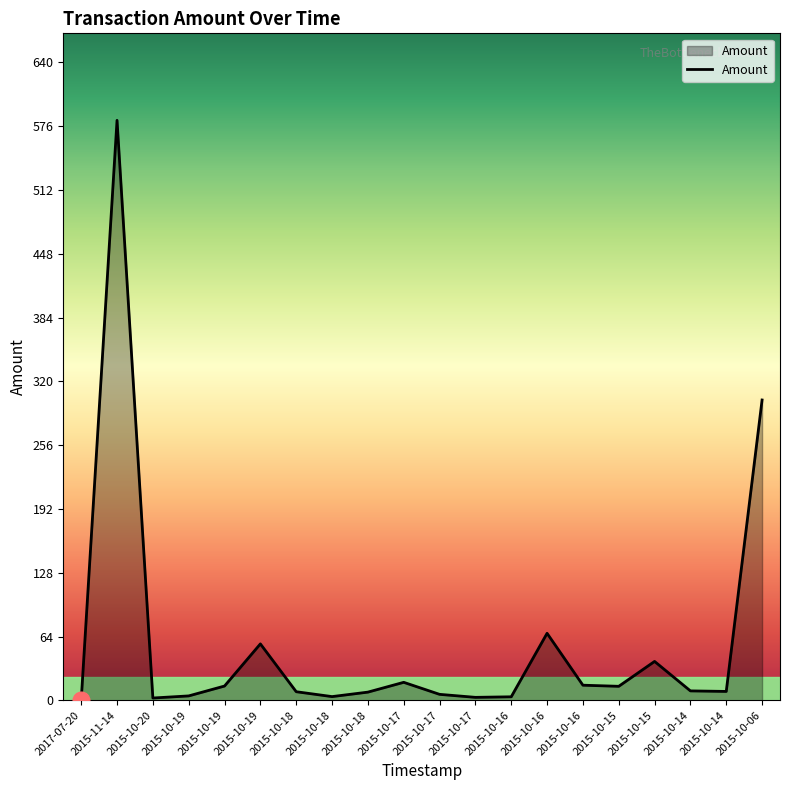

Does the chart display data point markers on the line(s)?

No